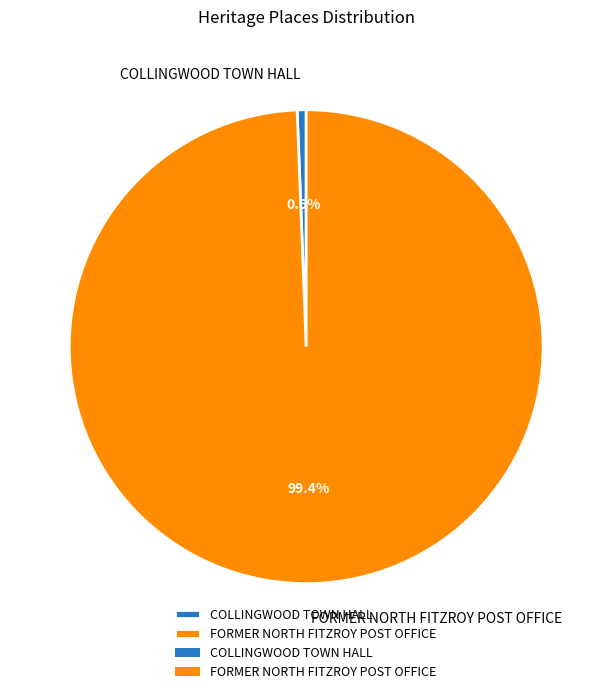

How many segments does this pie chart have?

2